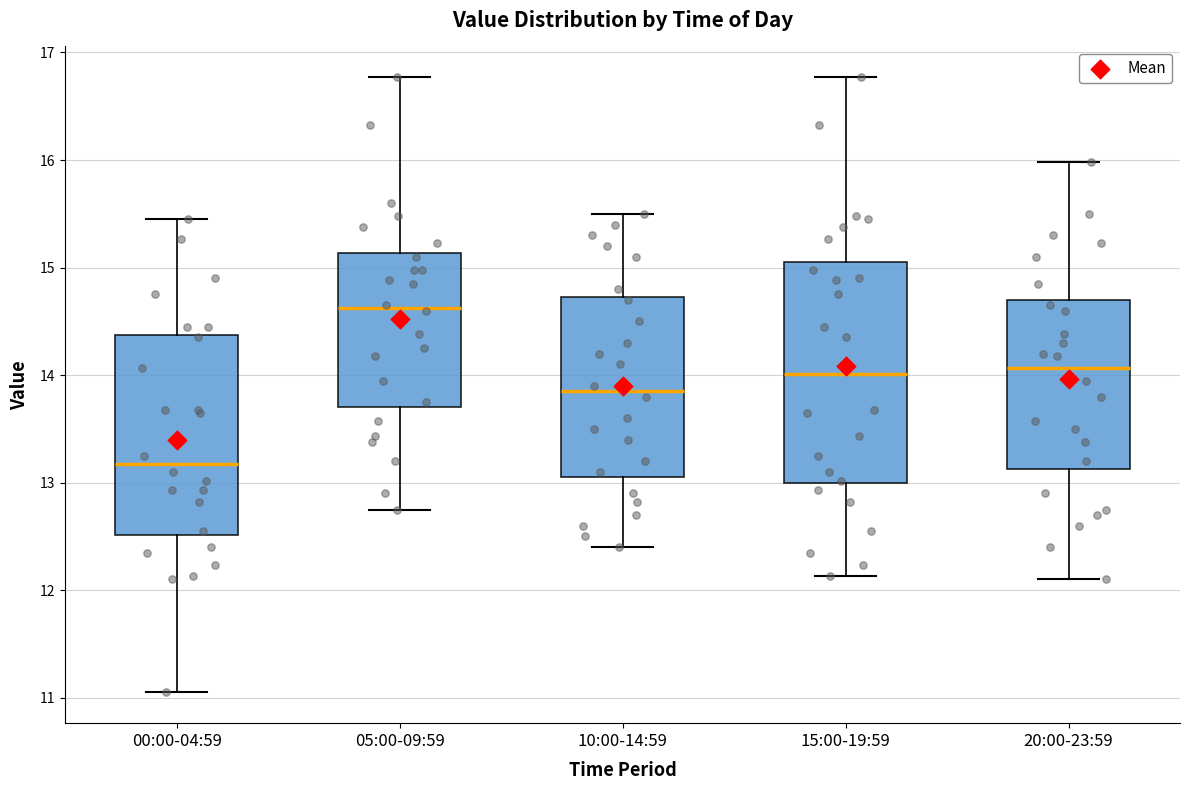

Comparing the boxes themselves (not the whiskers), which one is the tallest?

15:00-19:59